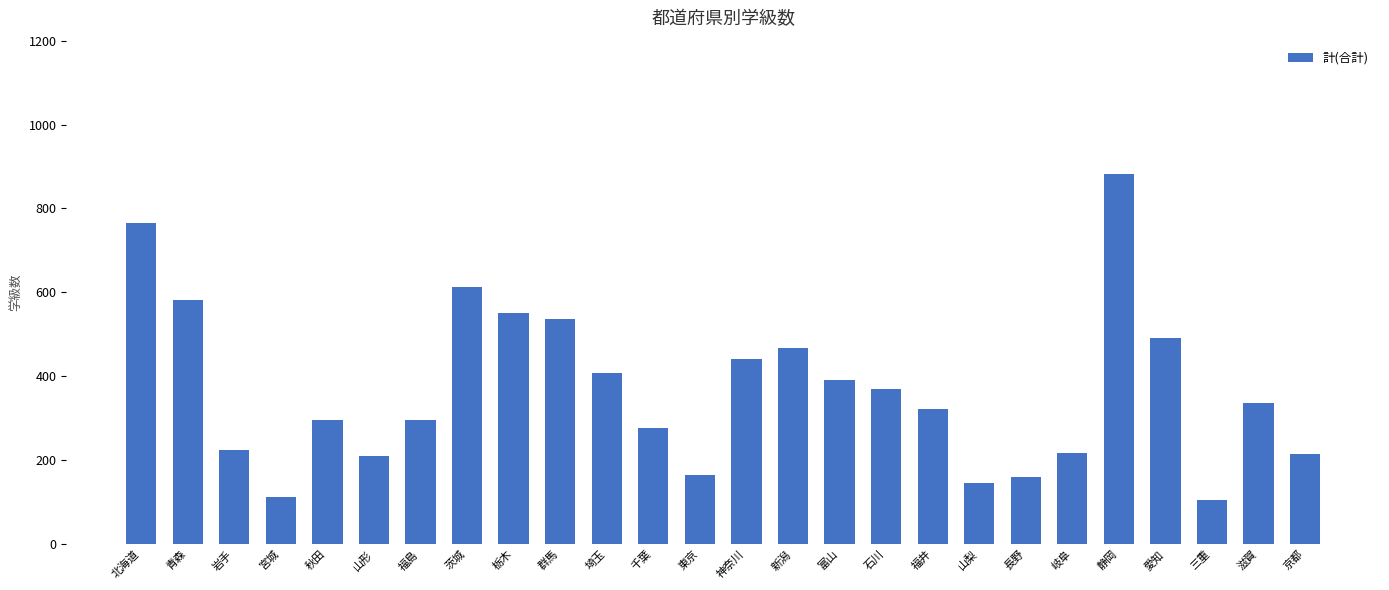

The chart shows a value of 218 at 岐阜. True or false?

True